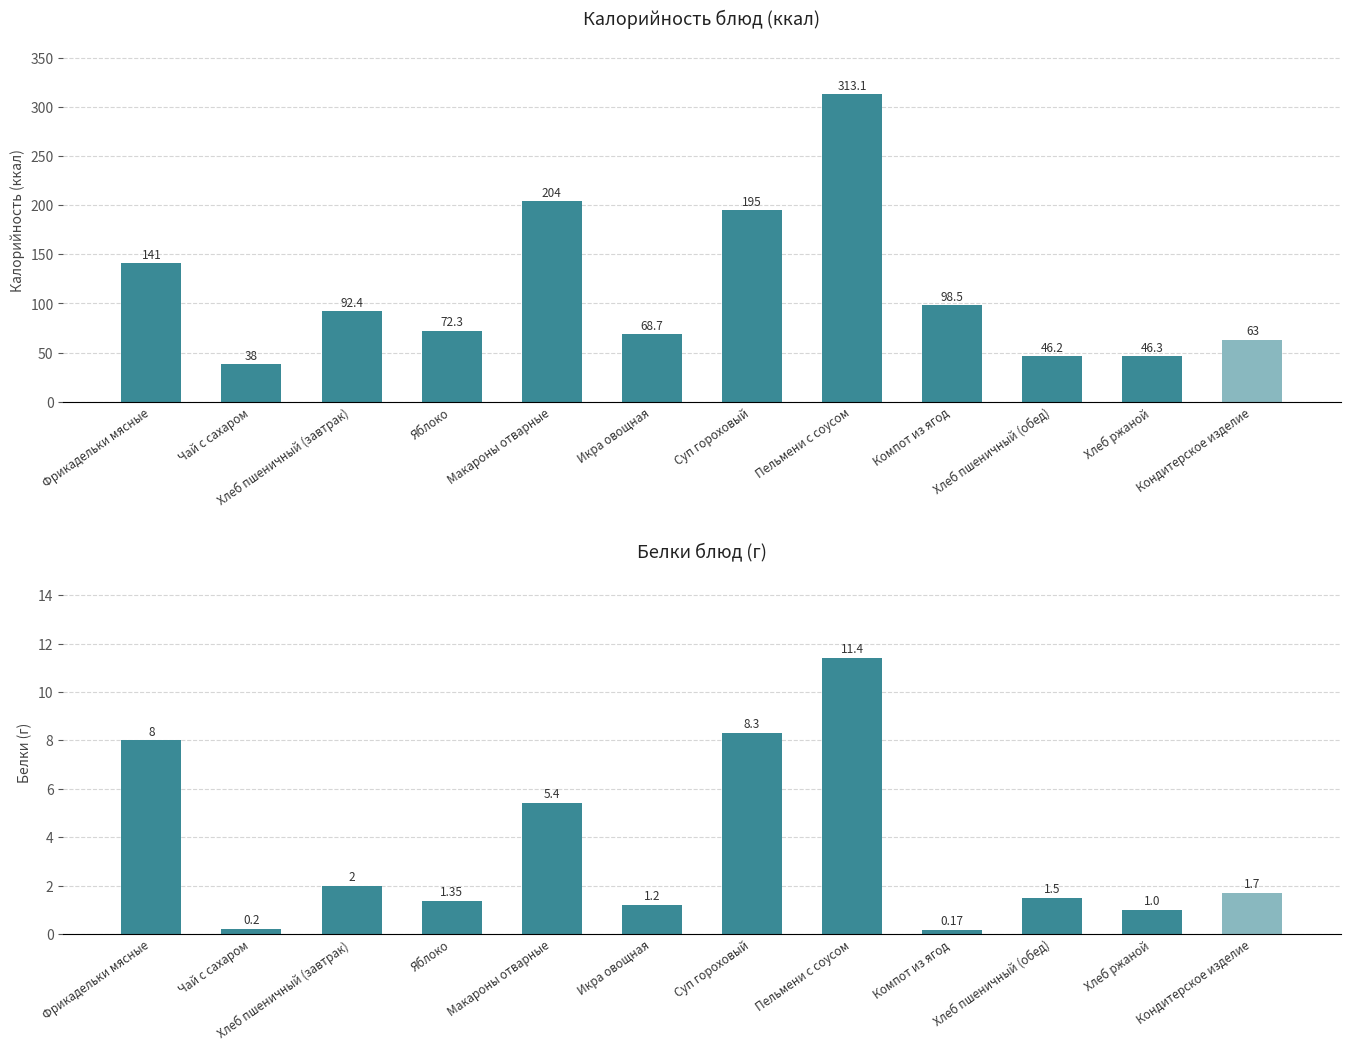

At how many categories does at least one series exceed 75?

6